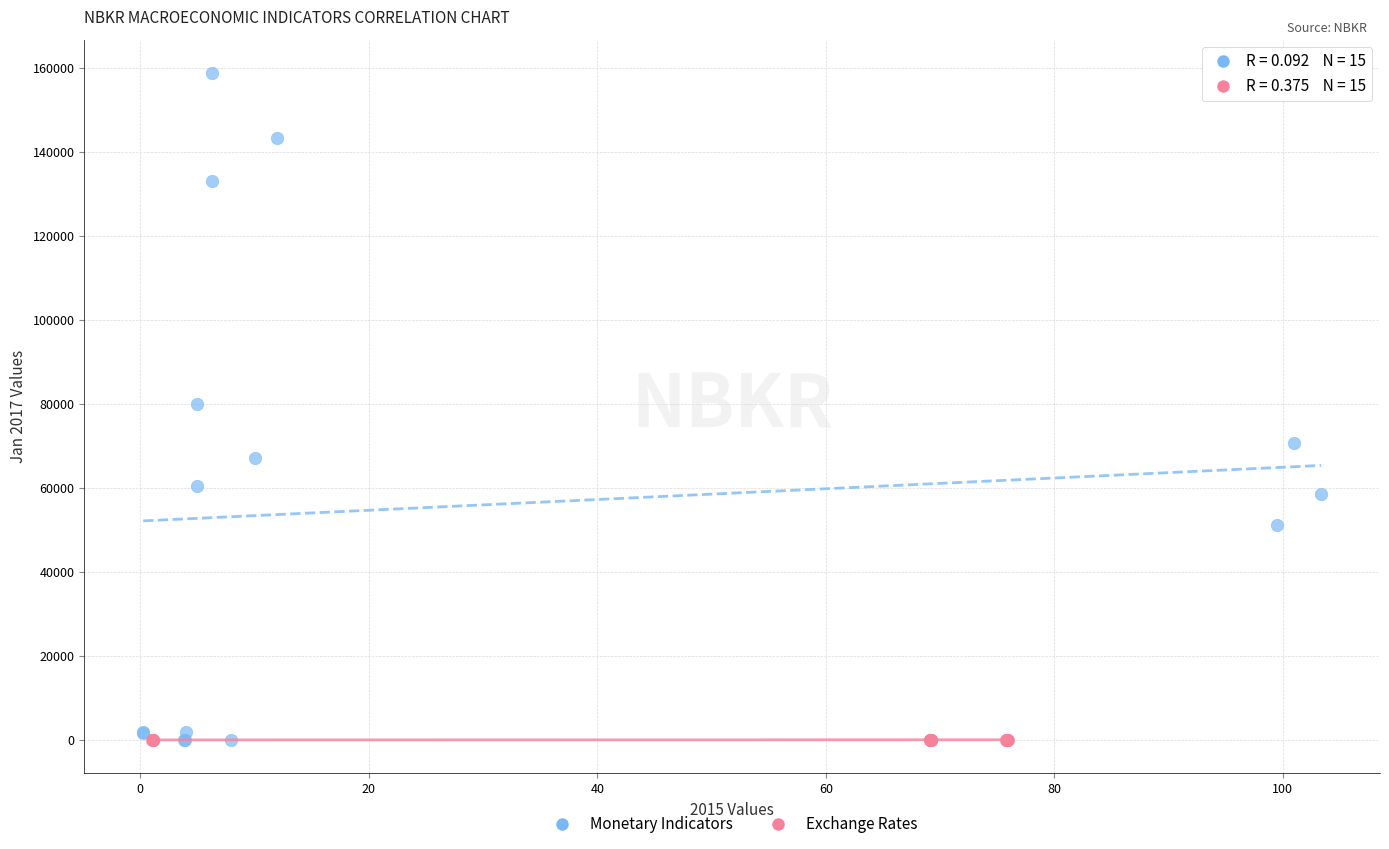

Which series has the widest spread of Y values?

Monetary Indicators